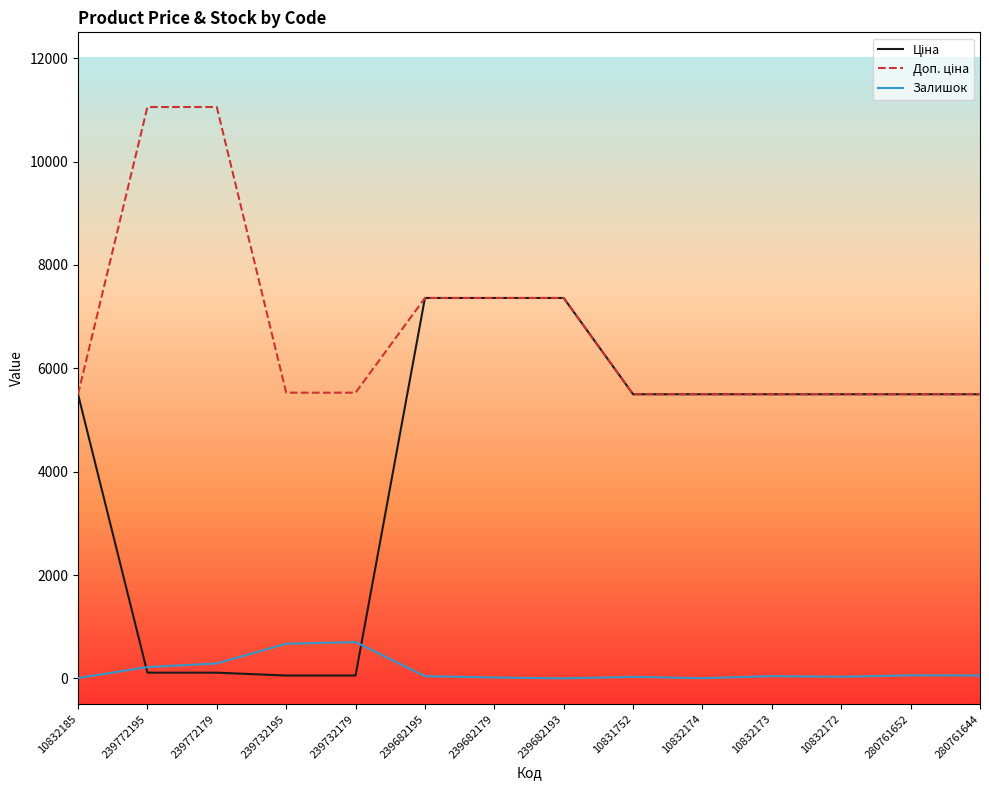

True or false: Залишок has a value of -438.6 at 239682193.

False